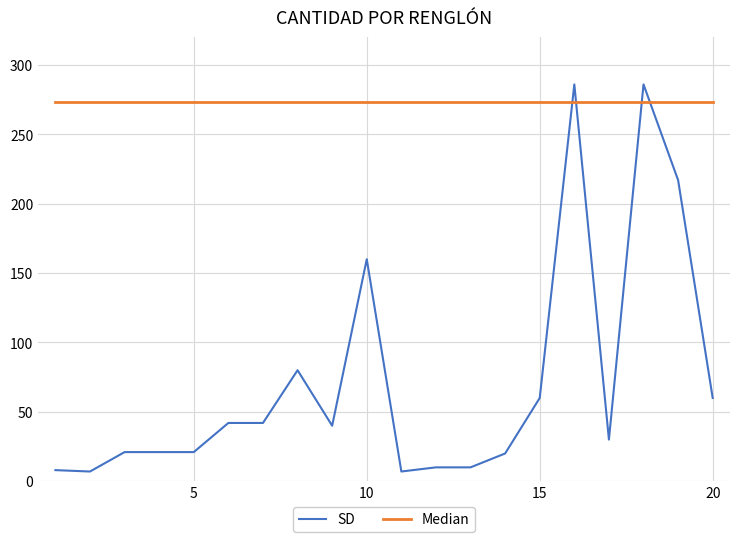

What is the minimum value shown in the chart?

7